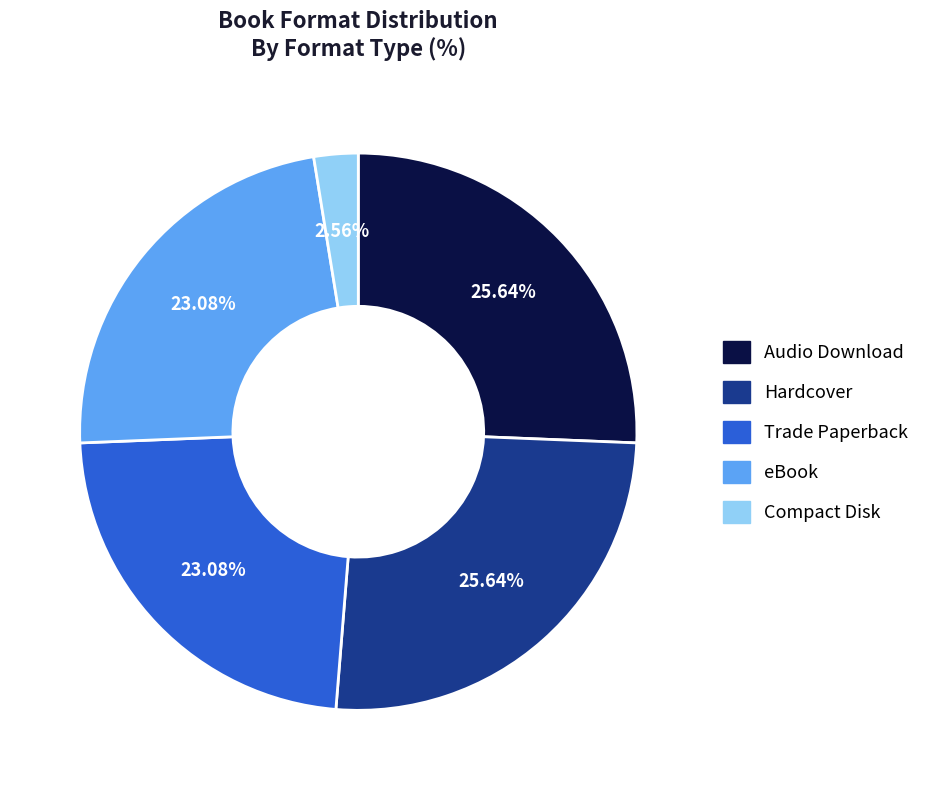

How much of the chart is everything except eBook?

76.9%